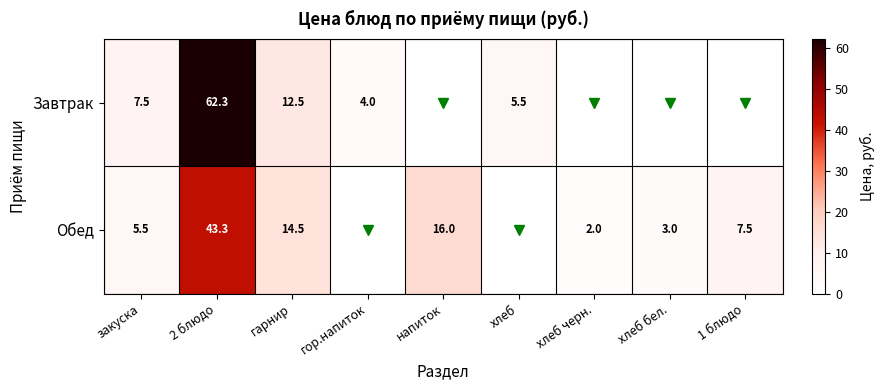

What is the total value across all series at 2 блюдо?

105.6